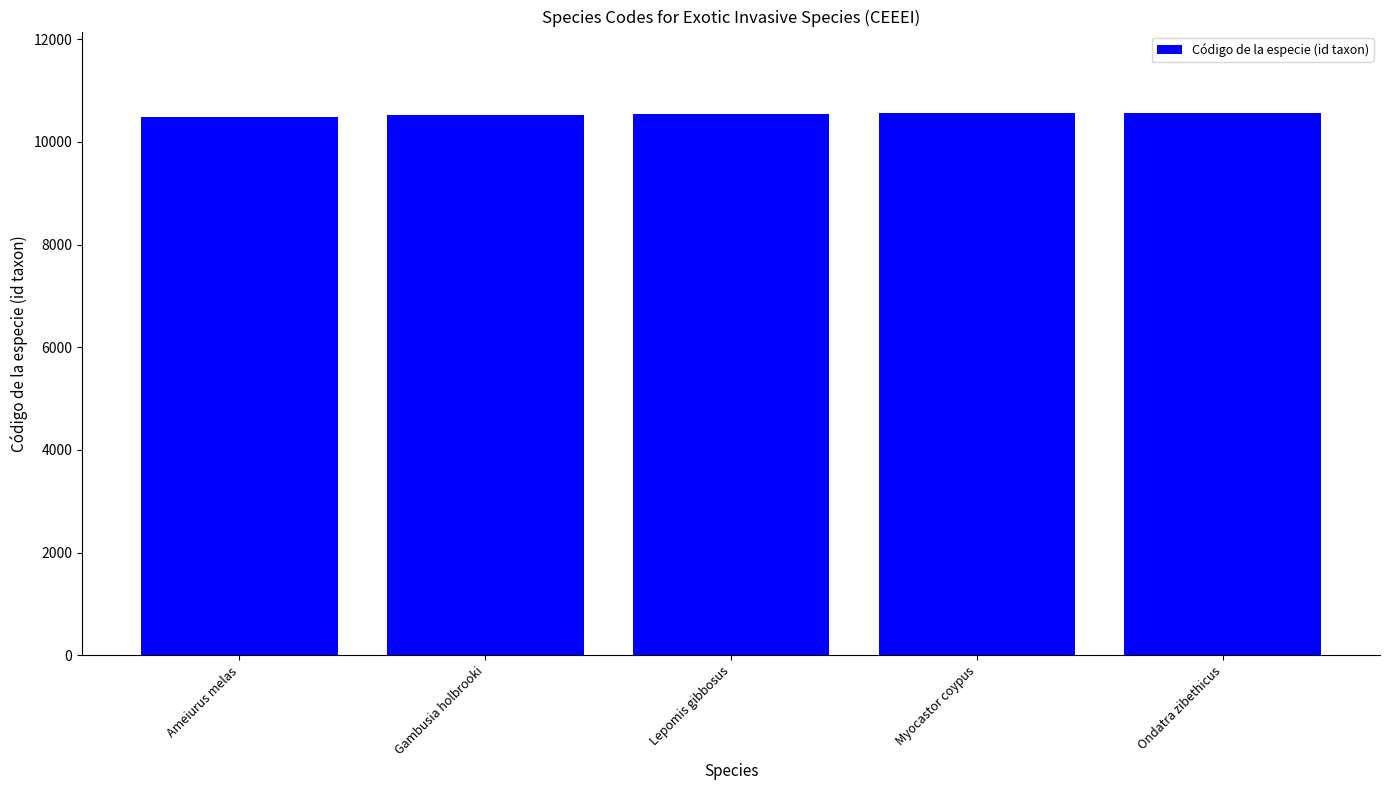

What is the approximate value at Ondatra zibethicus, to the nearest 5?

10565